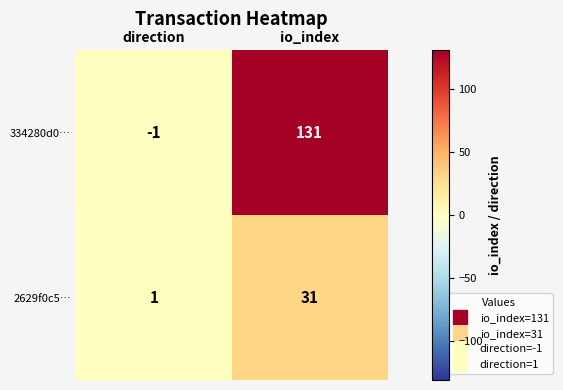

What is the sum of the 334280d0… values at io_index and direction?

130